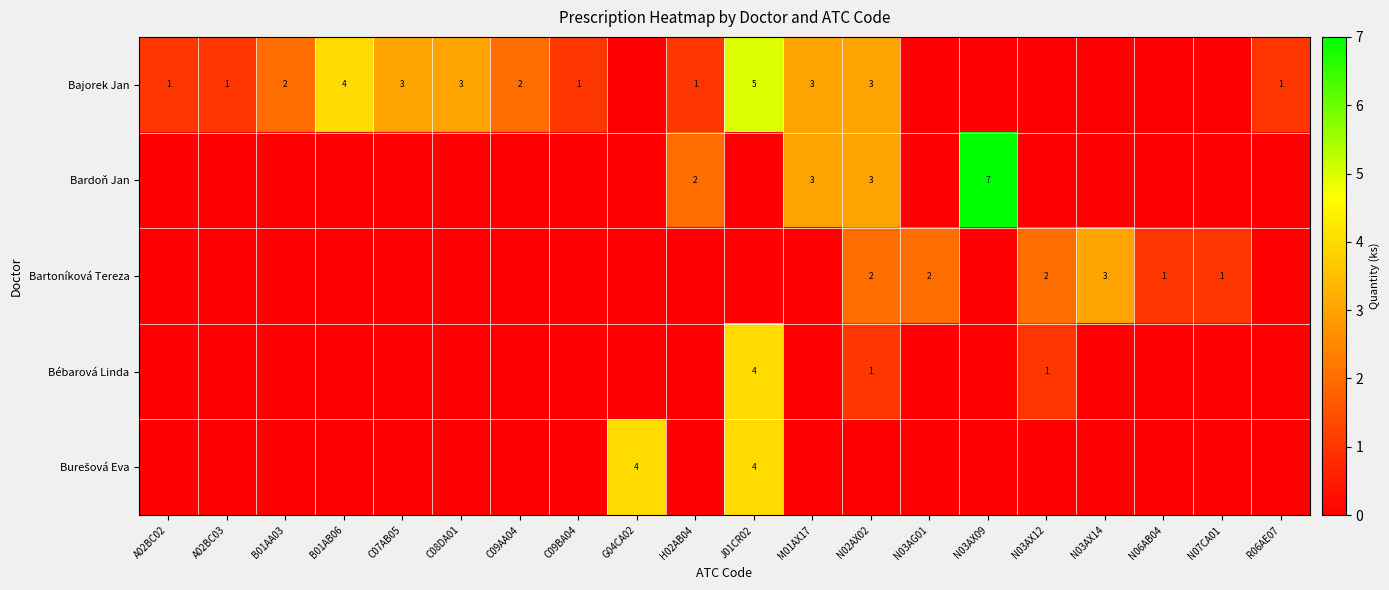

Is it true that Bartoníková Tereza equals 1 at N03AG01?

False